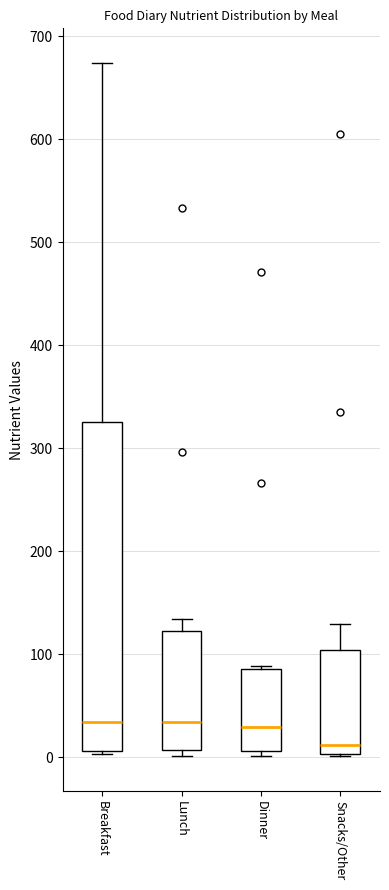

Where does the median line of the box for Breakfast sit on the y-axis? The values are not printed on the chart, so give them approximately, as read against the axis.

30